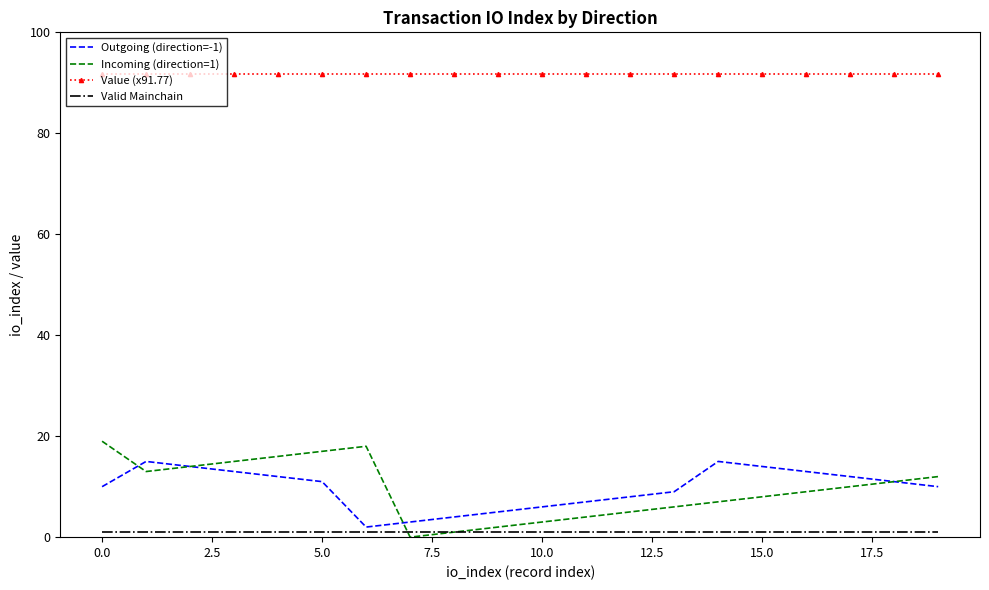

True or false: Valid Mainchain and Value (x91.77) cross at least once.

False